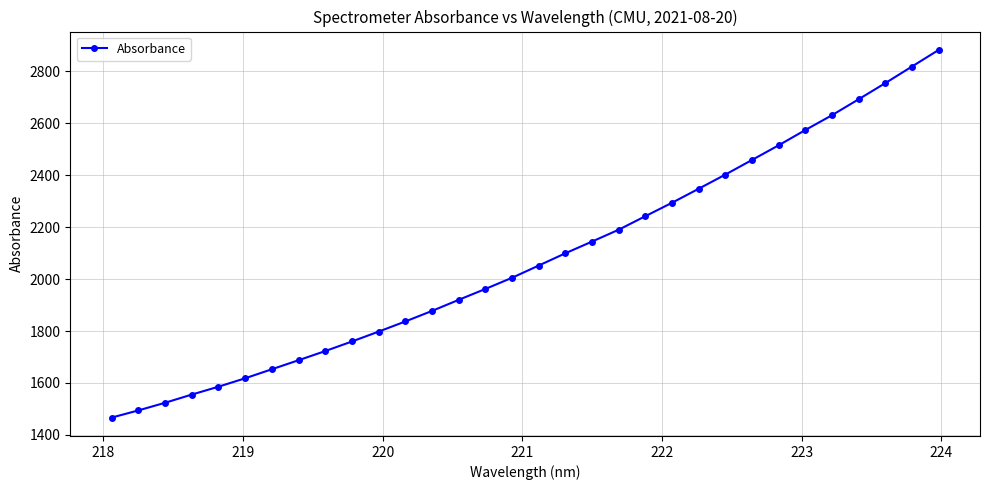

How many lines are shown in the chart?

1